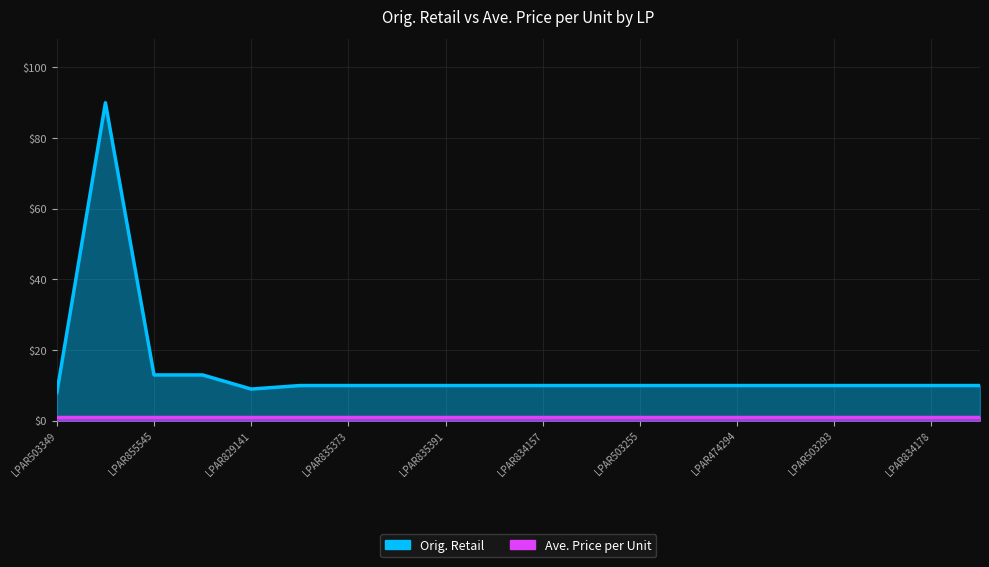

What is the ratio of the value at LPAR503293 to the value at LPAR855544?

0.8